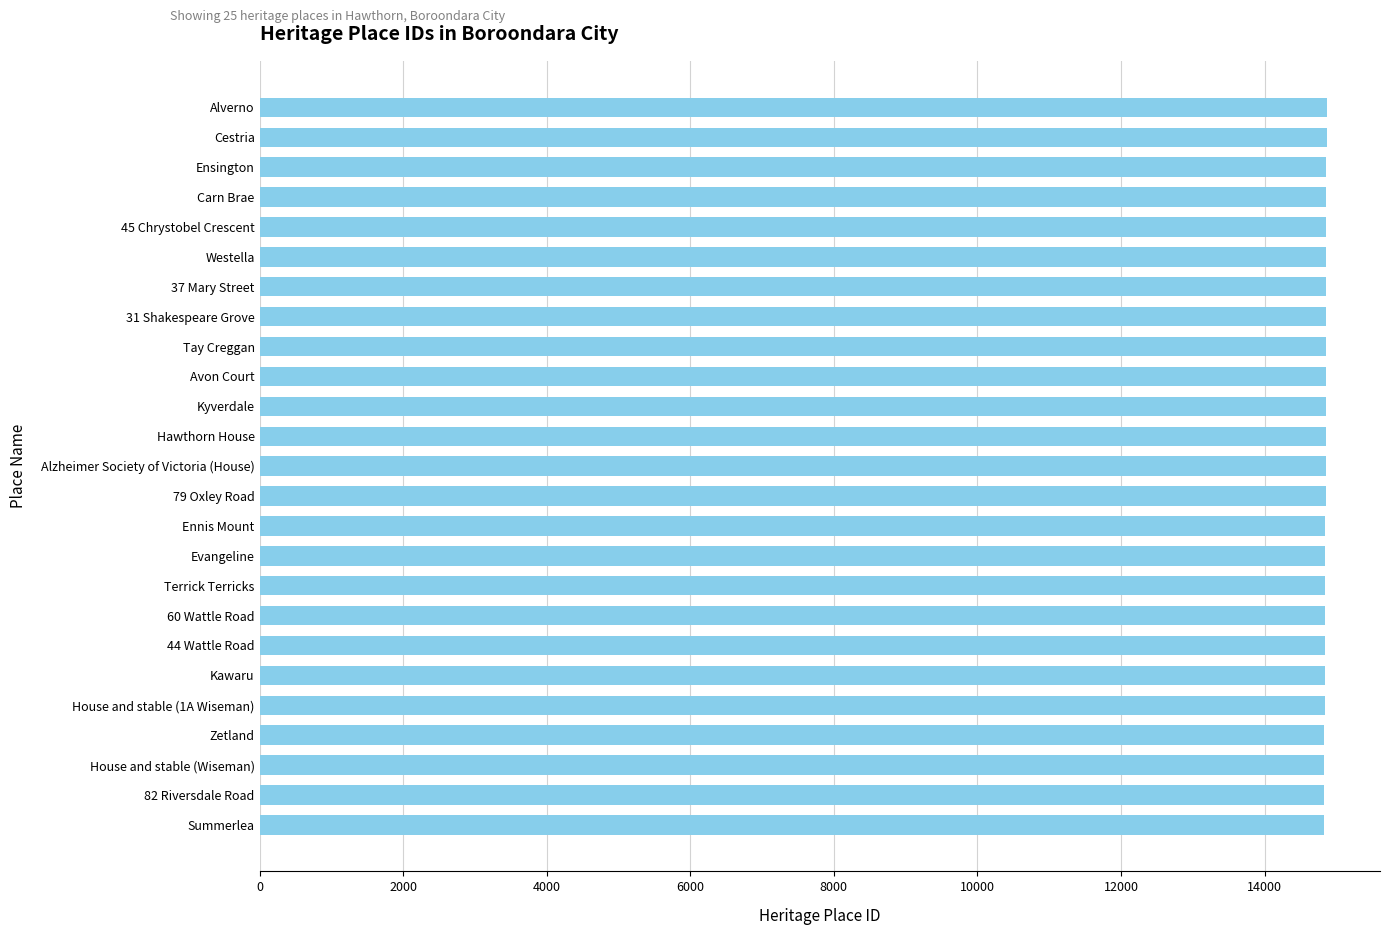

What is the ratio of the value at House and stable (1A Wiseman) to the value at 44 Wattle Road?

1.0